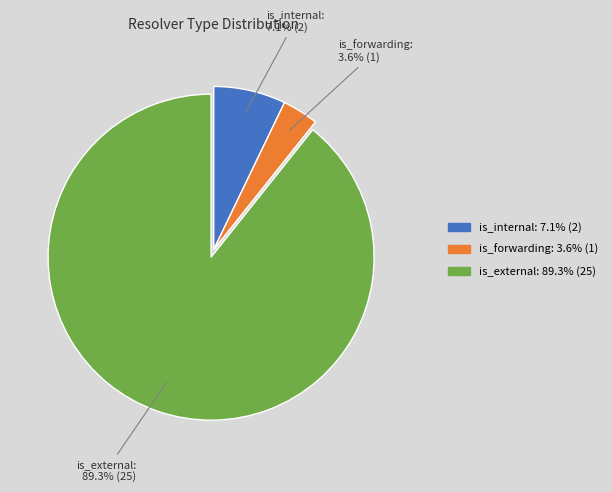

To the nearest percent, what is the combined percentage of is_forwarding and is_internal?

11%